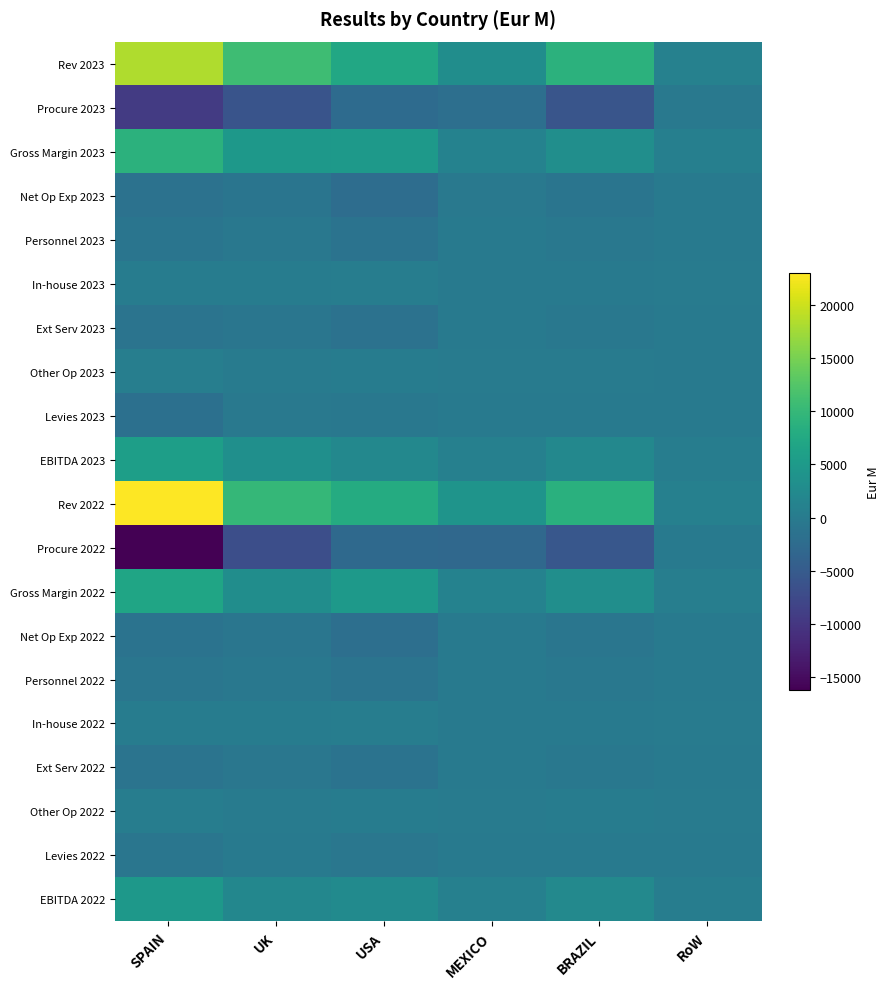

Reading right to left, what are all the values shown in this chart?

Rev 2023: RoW=1006.7	BRAZIL=8994.7	MEXICO=3010.9	USA=7350.7	UK=10813.8	SPAIN=18335.5
Procure 2023: RoW=-336.6	BRAZIL=-5916.3	MEXICO=-1879.7	USA=-2482.7	UK=-6085.0	SPAIN=-9438.7
Gross Margin 2023: RoW=670.1	BRAZIL=3078.4	MEXICO=1131.2	USA=4868.0	UK=4728.8	SPAIN=8896.7
Net Op Exp 2023: RoW=-220.0	BRAZIL=-948.8	MEXICO=-330.1	USA=-2223.1	UK=-941.0	SPAIN=-1384.2
Personnel 2023: RoW=-107.0	BRAZIL=-543.3	MEXICO=-94.1	USA=-1341.5	UK=-534.3	SPAIN=-979.4
In-house 2023: RoW=59.2	BRAZIL=3.4	MEXICO=7.3	USA=350.9	UK=217.8	SPAIN=203.6
Ext Serv 2023: RoW=-183.2	BRAZIL=-506.3	MEXICO=-259.4	USA=-1437.4	UK=-767.0	SPAIN=-1161.2
Other Op 2023: RoW=11.1	BRAZIL=97.4	MEXICO=16.1	USA=205.0	UK=142.5	SPAIN=552.7
Levies 2023: RoW=-12.1	BRAZIL=-6.8	MEXICO=-6.1	USA=-578.3	UK=-434.7	SPAIN=-1702.7
EBITDA 2023: RoW=438.0	BRAZIL=2122.8	MEXICO=795.1	USA=2066.7	UK=3353.1	SPAIN=5809.8
Rev 2022: RoW=801.5	BRAZIL=8613.4	MEXICO=4079.4	USA=7906.5	UK=9812.9	SPAIN=22980.2
Procure 2022: RoW=-199.2	BRAZIL=-5502.6	MEXICO=-2921.6	USA=-2846.6	UK=-6788.0	SPAIN=-16216.9
Gross Margin 2022: RoW=602.3	BRAZIL=3110.8	MEXICO=1157.8	USA=5059.9	UK=3024.9	SPAIN=6763.3
Net Op Exp 2022: RoW=-136.4	BRAZIL=-819.7	MEXICO=-288.0	USA=-1859.1	UK=-803.3	SPAIN=-1295.5
Personnel 2022: RoW=-80.0	BRAZIL=-507.3	MEXICO=-78.7	USA=-1179.7	UK=-507.1	SPAIN=-836.0
In-house 2022: RoW=48.9	BRAZIL=3.6	MEXICO=10.9	USA=331.4	UK=204.0	SPAIN=224.6
Ext Serv 2022: RoW=-150.5	BRAZIL=-489.7	MEXICO=-253.6	USA=-1267.6	UK=-655.6	SPAIN=-1094.7
Other Op 2022: RoW=45.2	BRAZIL=173.8	MEXICO=33.4	USA=256.7	UK=155.3	SPAIN=410.6
Levies 2022: RoW=-24.1	BRAZIL=-5.5	MEXICO=-7.1	USA=-600.4	UK=-263.0	SPAIN=-855.3
EBITDA 2022: RoW=441.8	BRAZIL=2285.5	MEXICO=862.7	USA=2600.4	UK=1958.5	SPAIN=4612.4